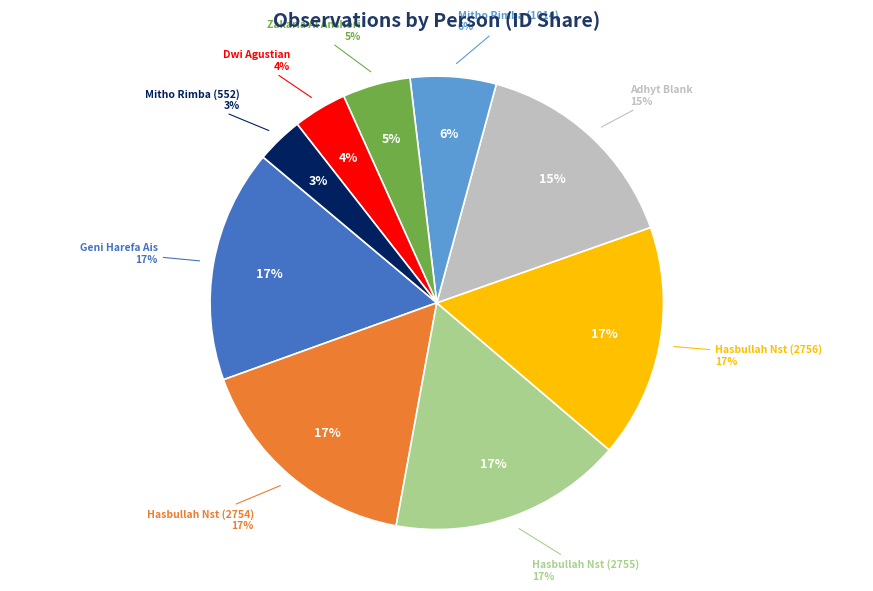

To the nearest percent, what is the combined percentage of Zakaria Al Anshori and Hasbullah Nst (2755)?

21%